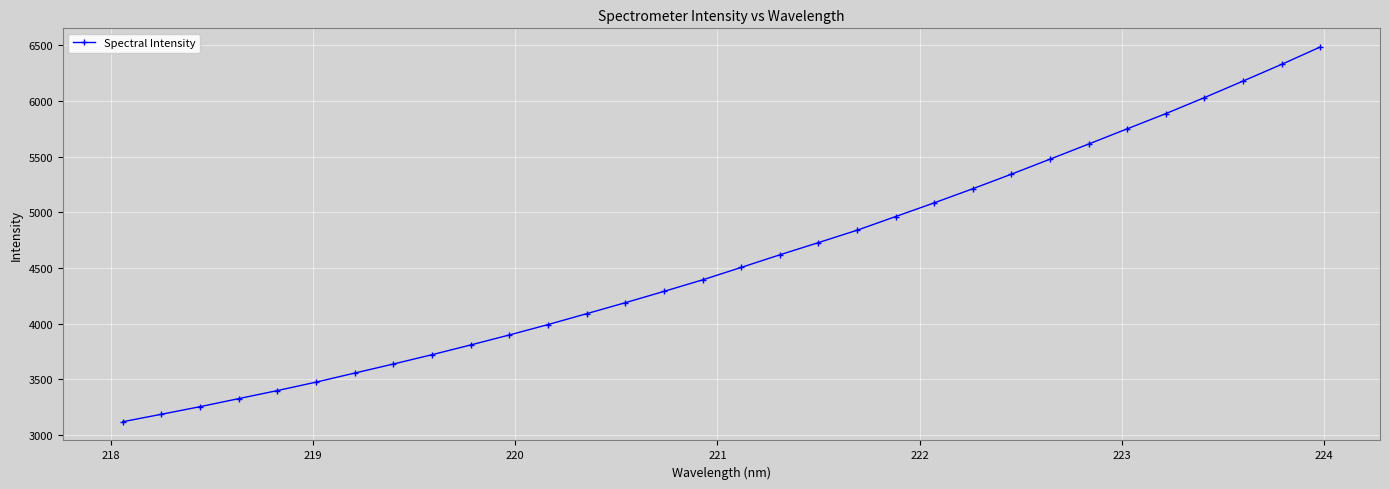

What is the maximum value shown in the chart?

6483.9